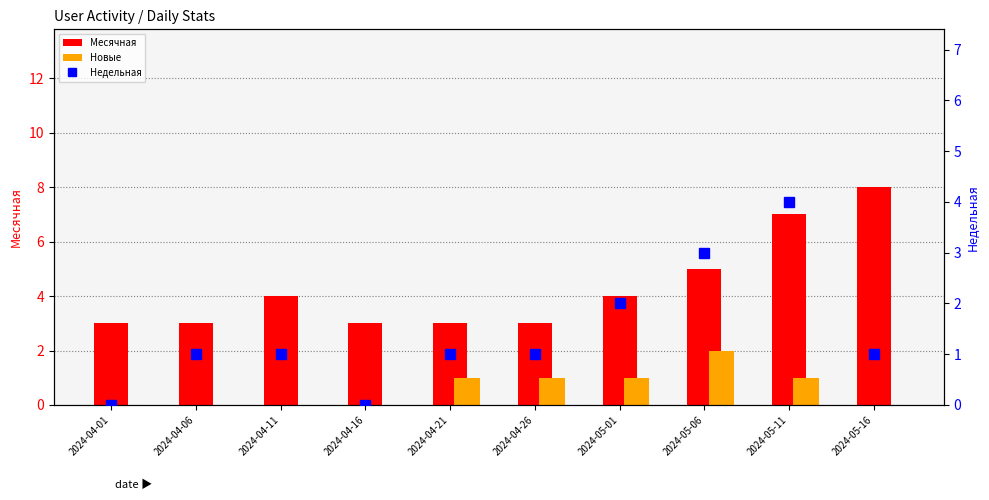

Which series has the largest range (max minus min)?

Месячная